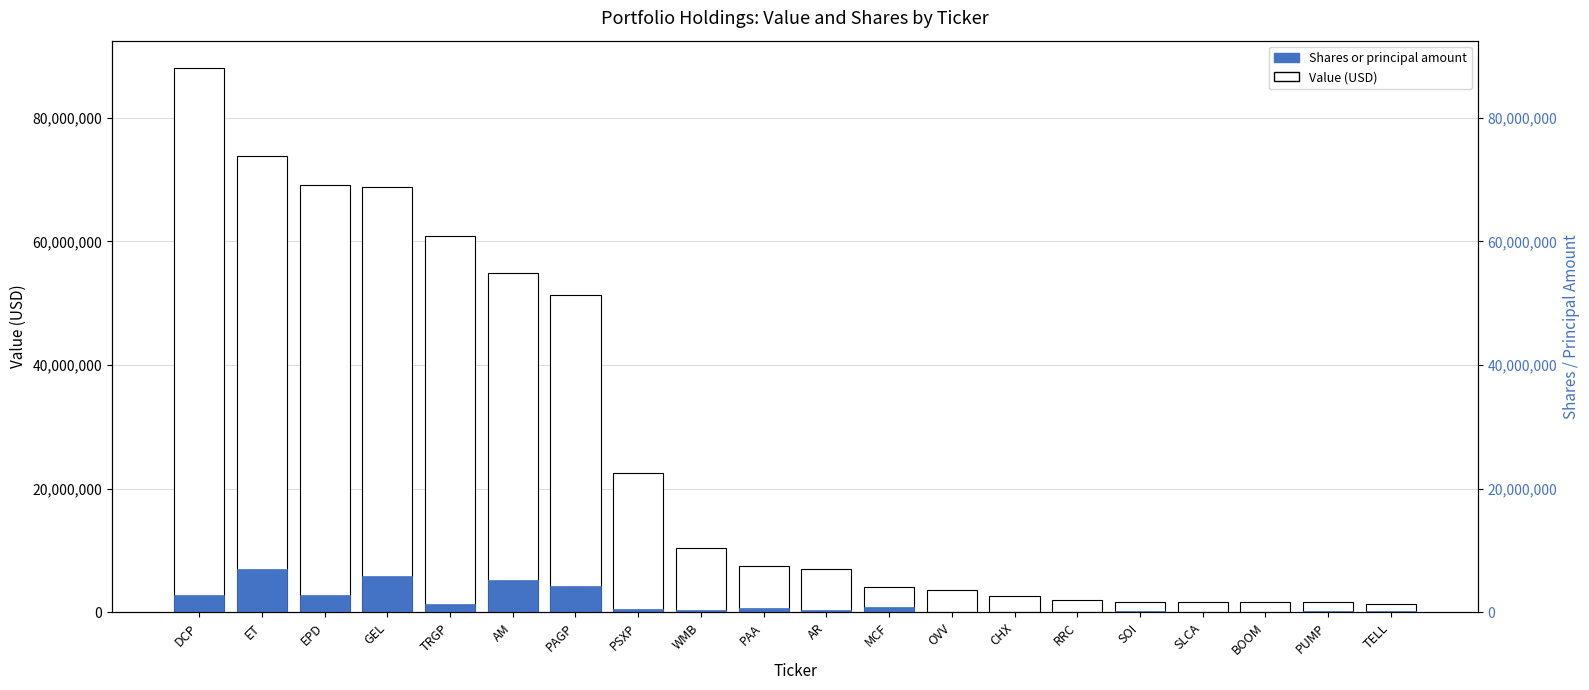

How many series are shown in this chart?

2